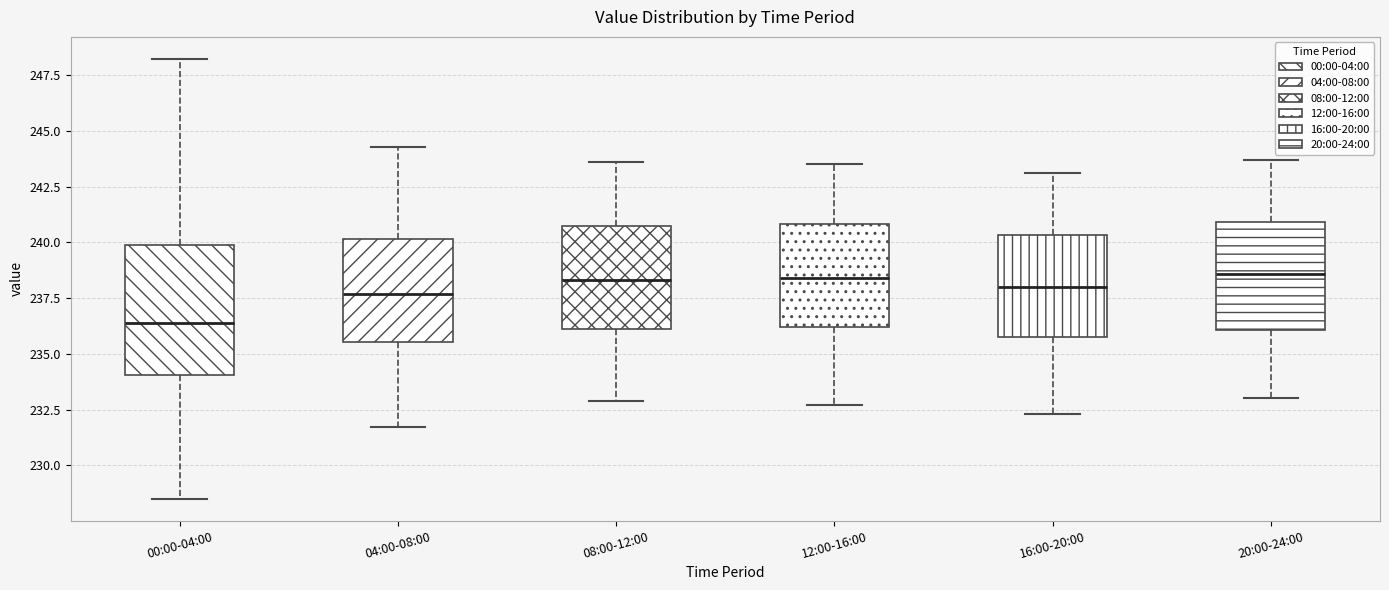

Reading left to right, transcribe this box plot: for each box, give where its median line is, the range the box spans, and where its two whiskers end, as read against the y-axis. The values are not printed on the chart, so give them approximately, as read against the axis.

00:00-04:00: median 236.5, box 234.0 to 240.0, whiskers 228.5 to 248.0
04:00-08:00: median 237.5, box 235.5 to 240.0, whiskers 231.5 to 244.5
08:00-12:00: median 238.5, box 236.0 to 240.5, whiskers 233.0 to 243.5
12:00-16:00: median 238.5, box 236.0 to 241.0, whiskers 232.5 to 243.5
16:00-20:00: median 238.0, box 236.0 to 240.5, whiskers 232.5 to 243.0
20:00-24:00: median 238.5, box 236.0 to 241.0, whiskers 233.0 to 243.5